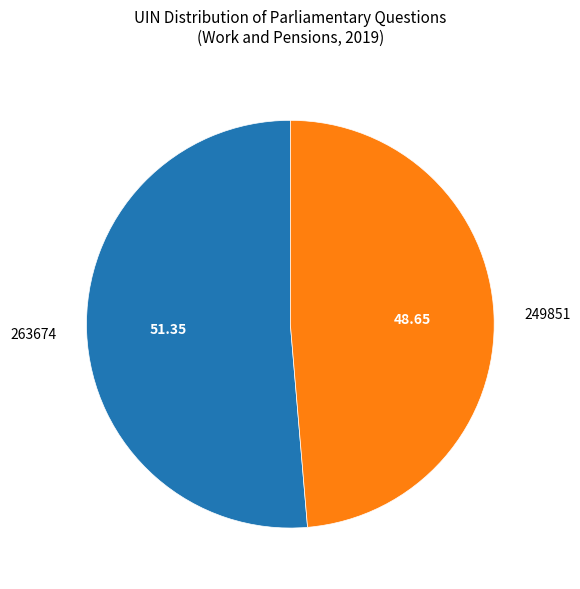

What is the majority slice?

263674